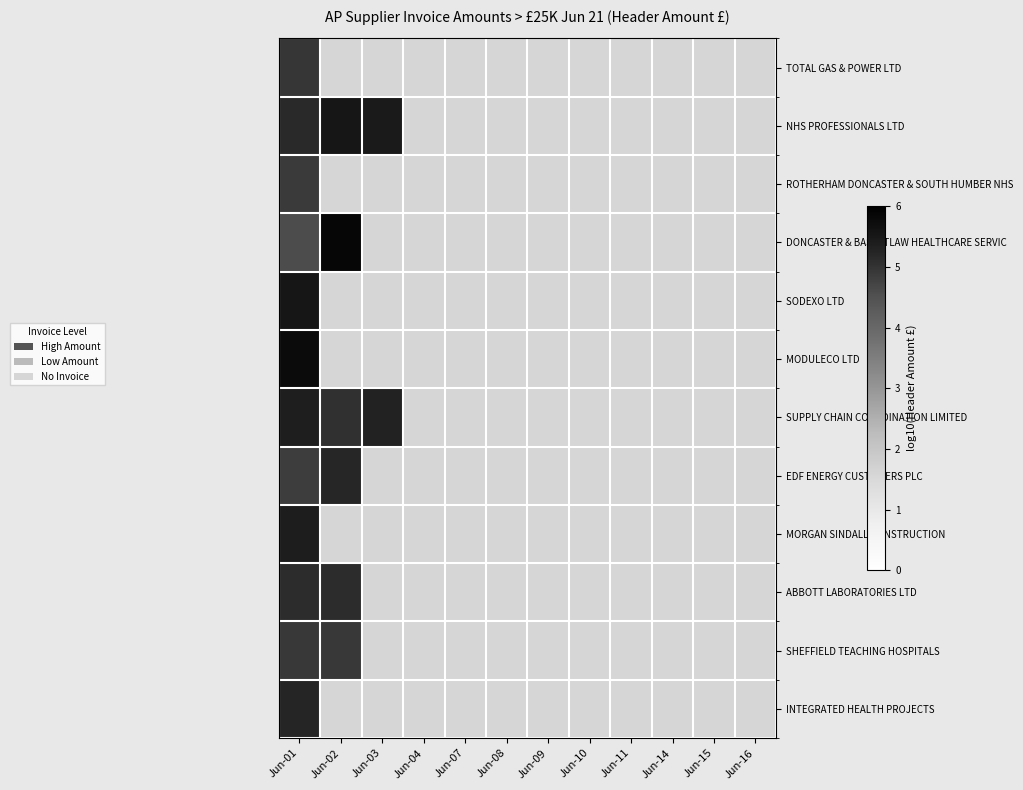

What is the minimum value shown in the chart?

4.6